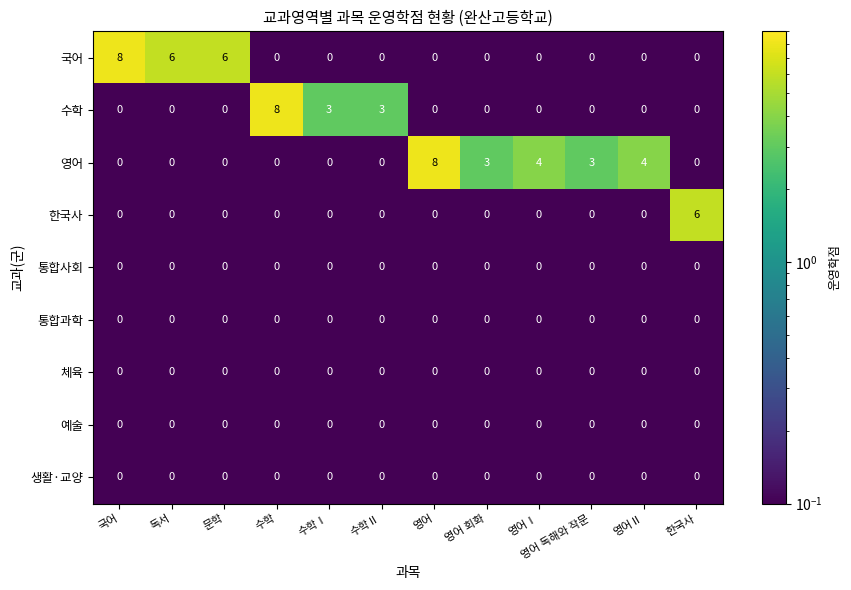

Which series has the largest total across all categories?

영어